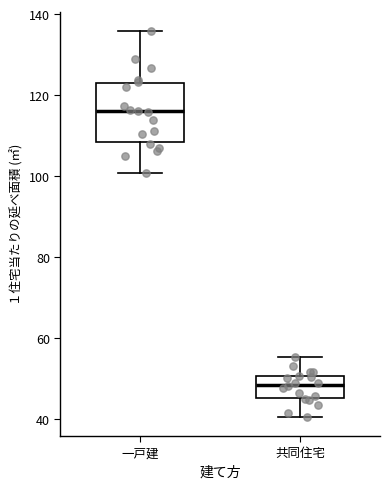

Which box's median line is the highest?

一戸建